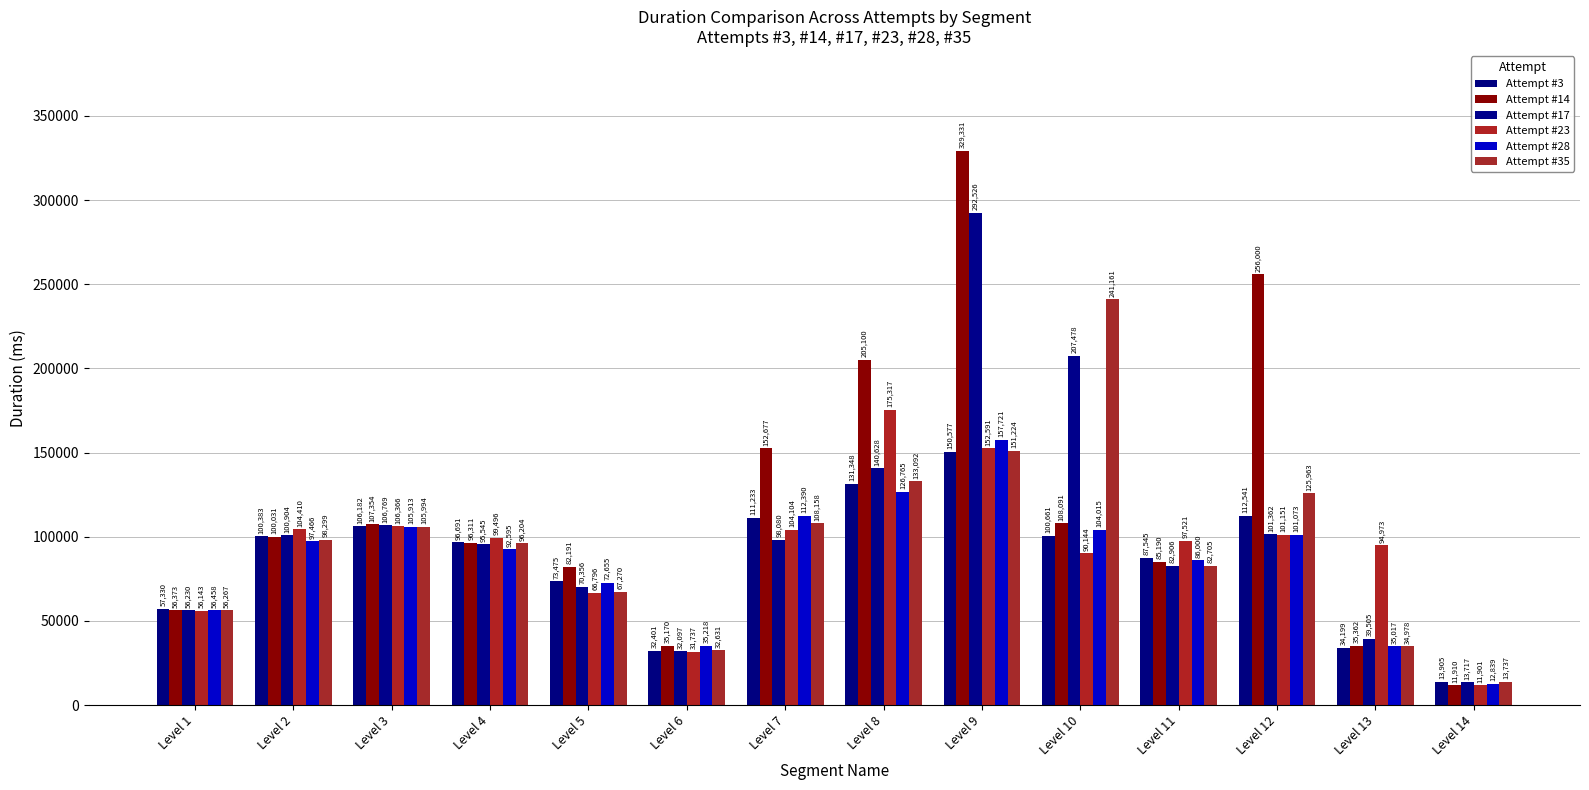

Which has a higher value, Level 2 or Level 3?

Level 3